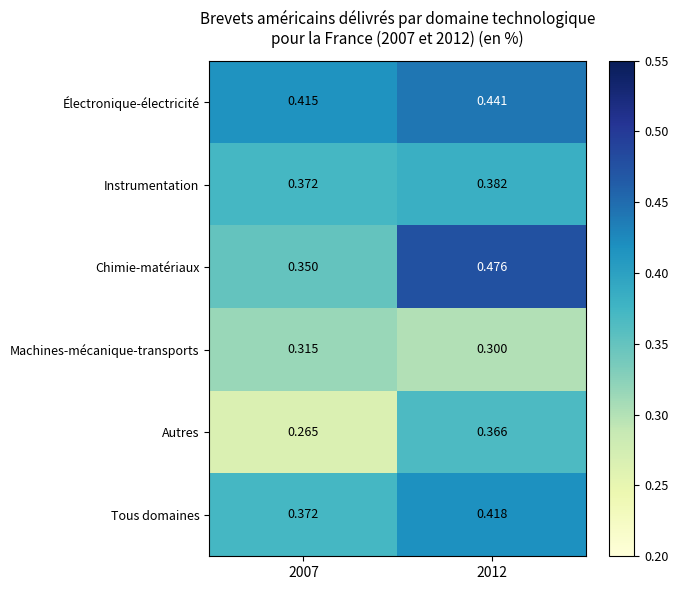

Rank the series by their maximum value, from highest to lowest.

Chimie-matériaux, Électronique-électricité, Tous domaines, Instrumentation, Autres, Machines-mécanique-transports